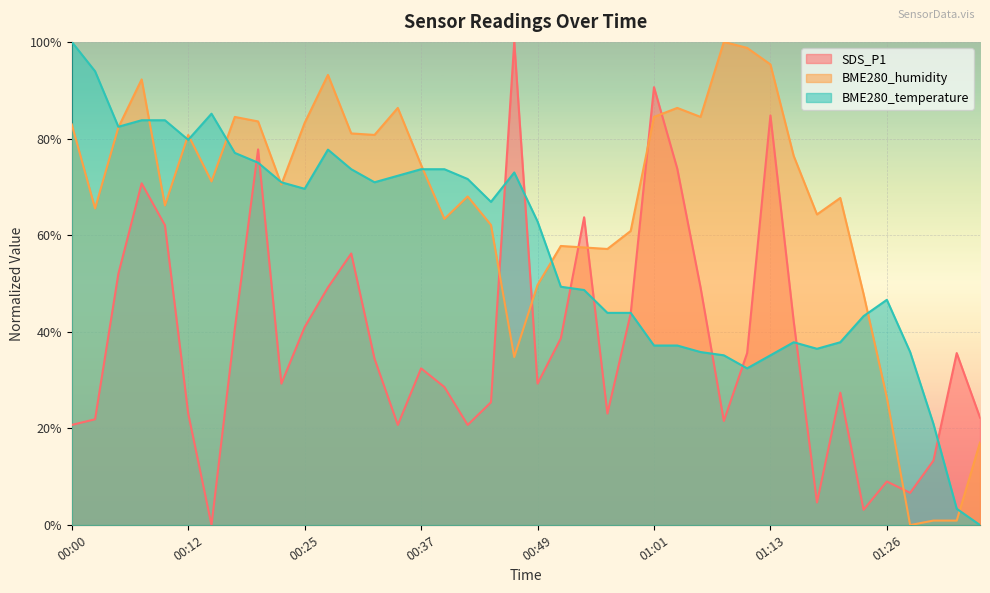

What is the sum of the BME280_humidity values at 00:22 and 00:27?

163.7